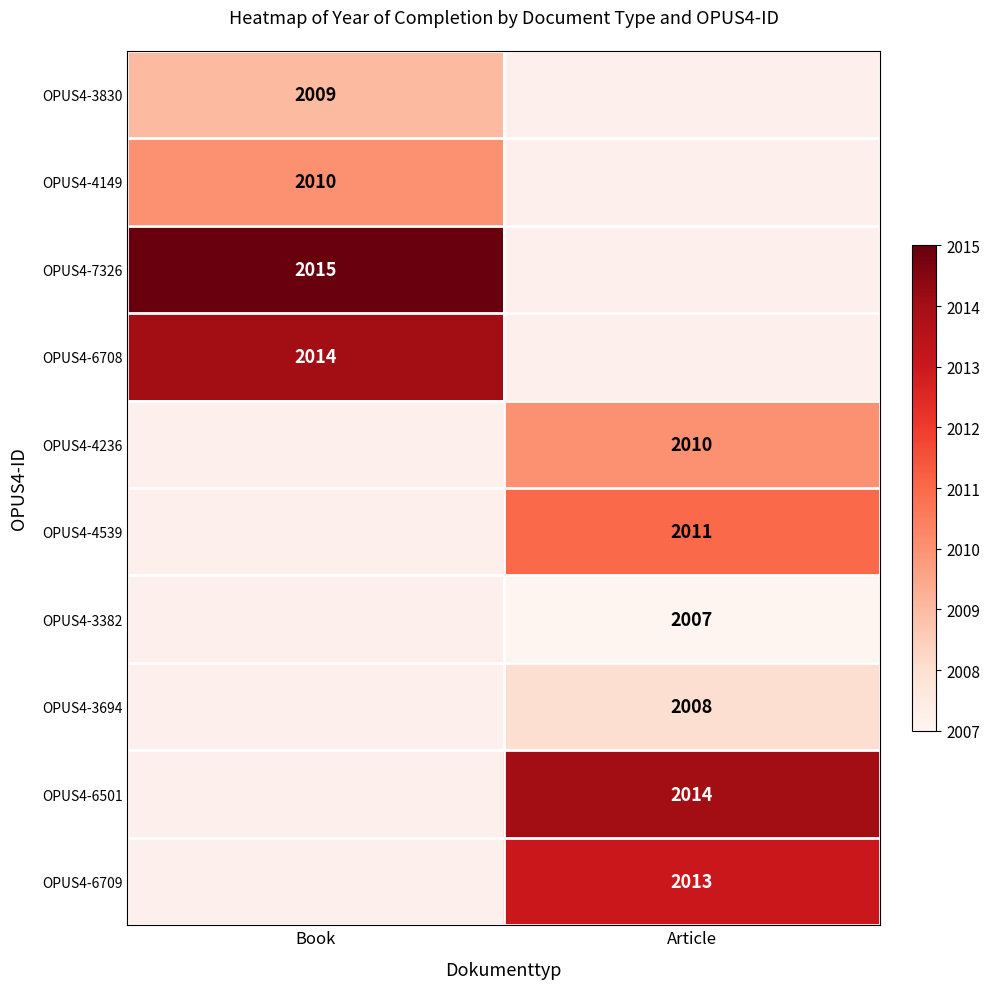

How many data points does each series have?

2